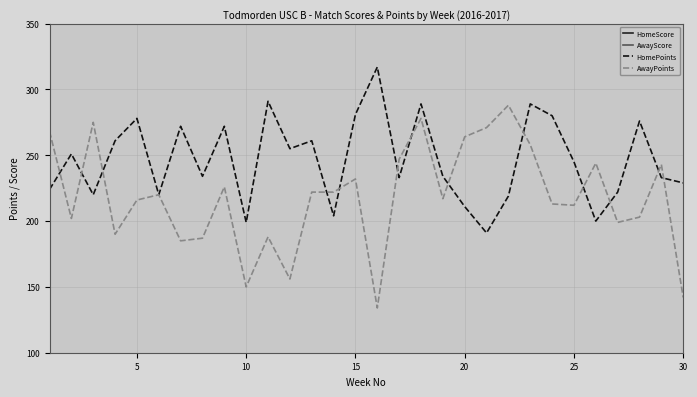

Is the value of AwayPoints at 22 greater than the value of AwayScore at 14?

Yes